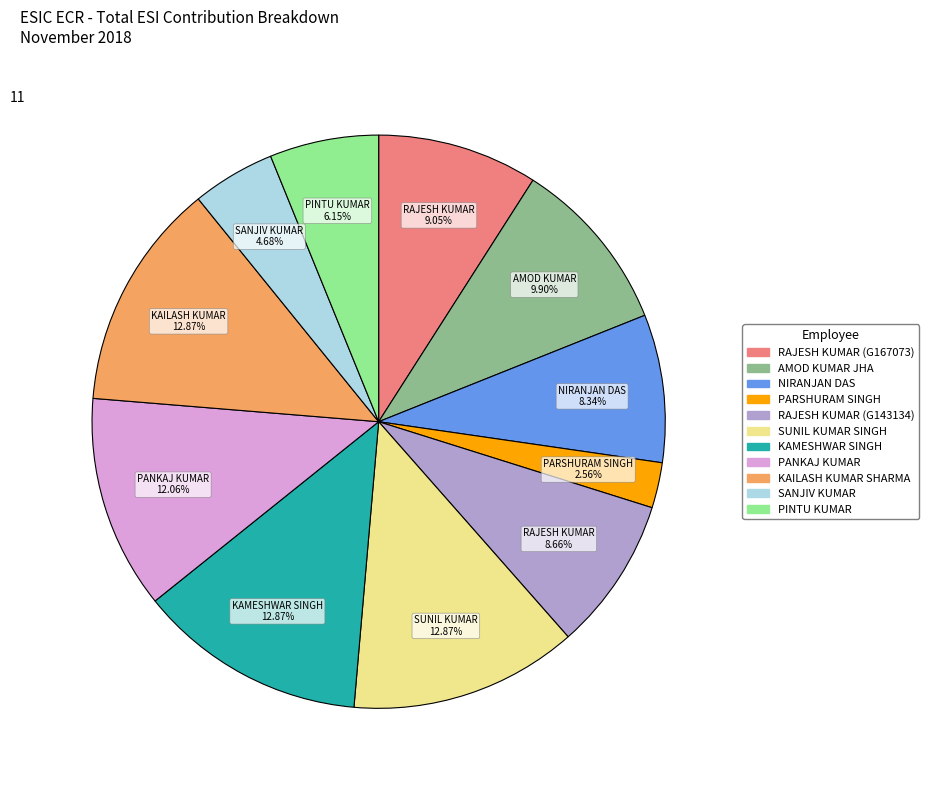

How much of the chart is everything except RAJESH KUMAR (G167073)?

91.0%